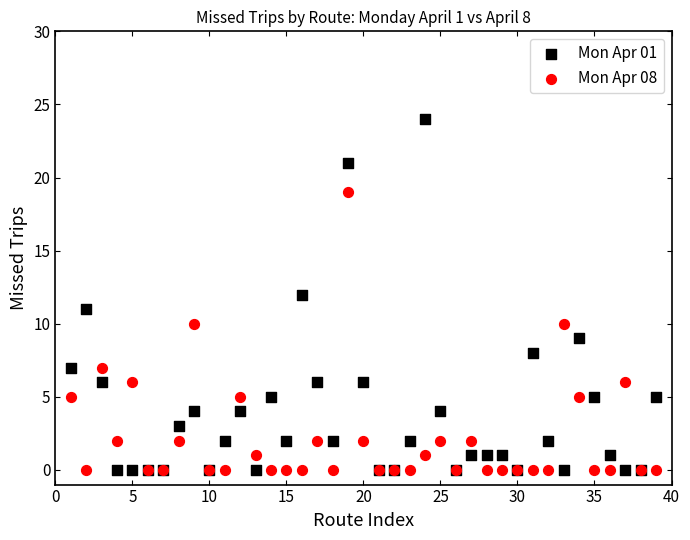

Which series contains the highest Y value?

Mon Apr 01